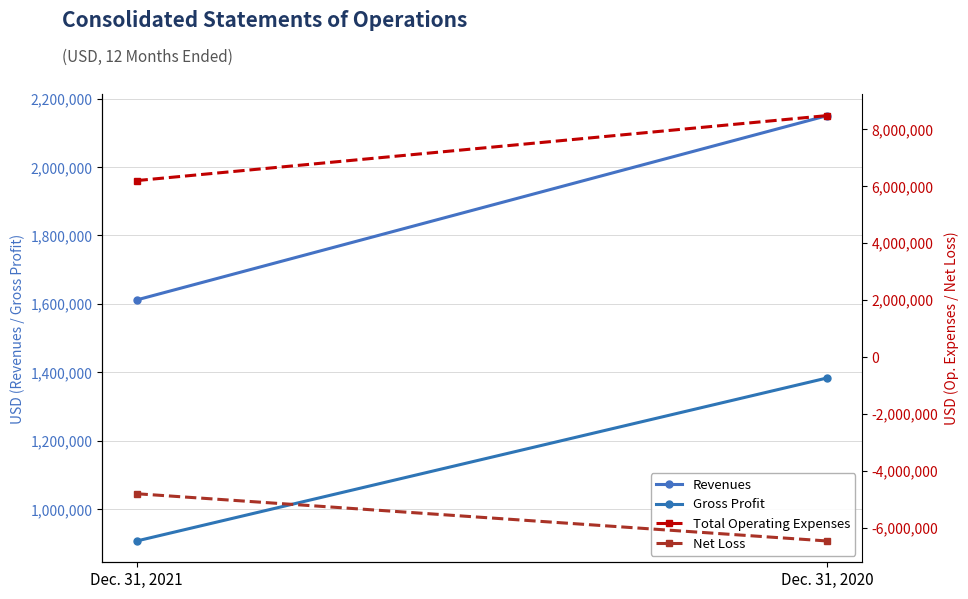

How many values in the Net Loss series are below -4799307?

1